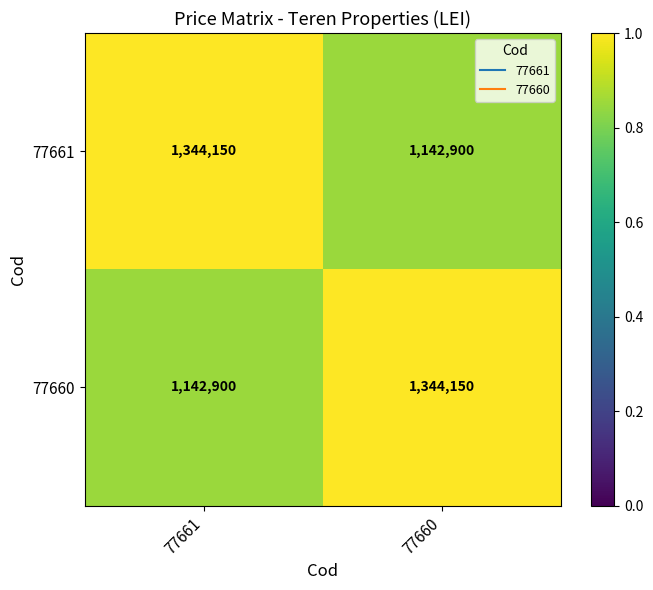

Reading right to left, extract all data points from this chart.

77661: 1142900	1344150
77660: 1344150	1142900